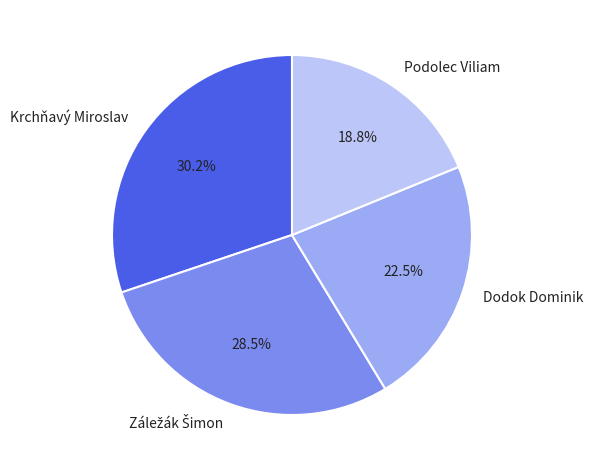

To the nearest percent, what is the difference between the largest and smallest slice percentages?

11%